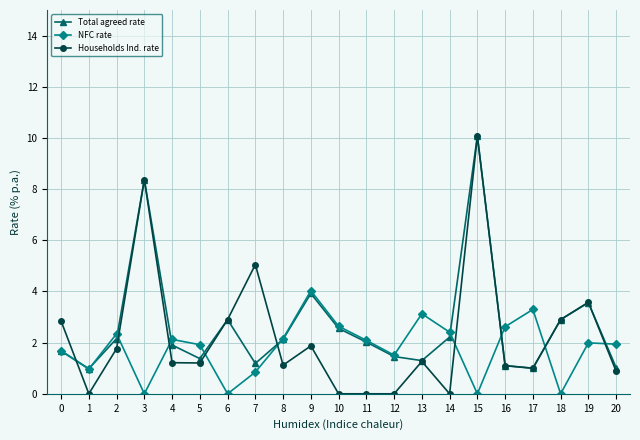

Read the Total agreed rate value at 16.

1.1